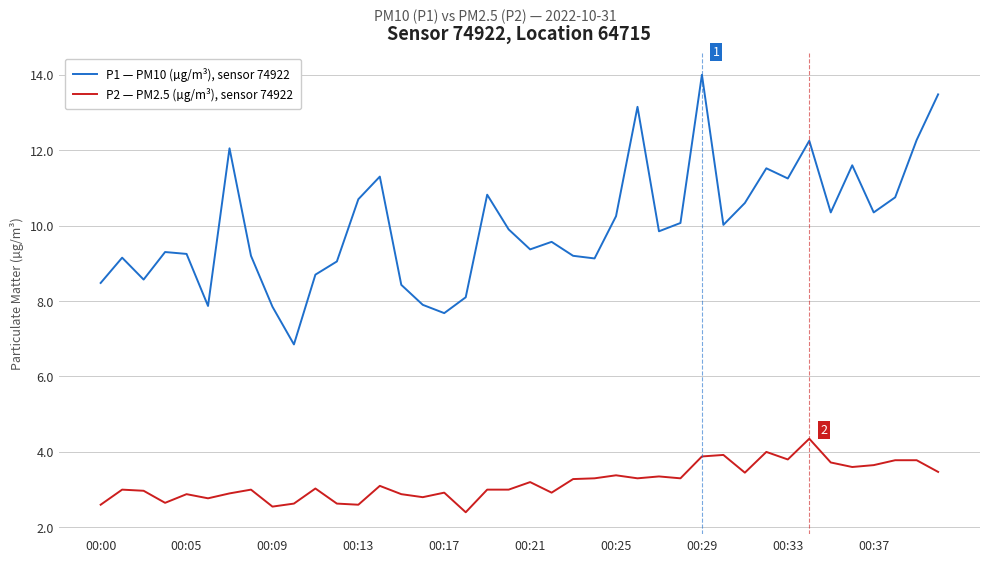

What is the maximum value shown in the chart?

14.0